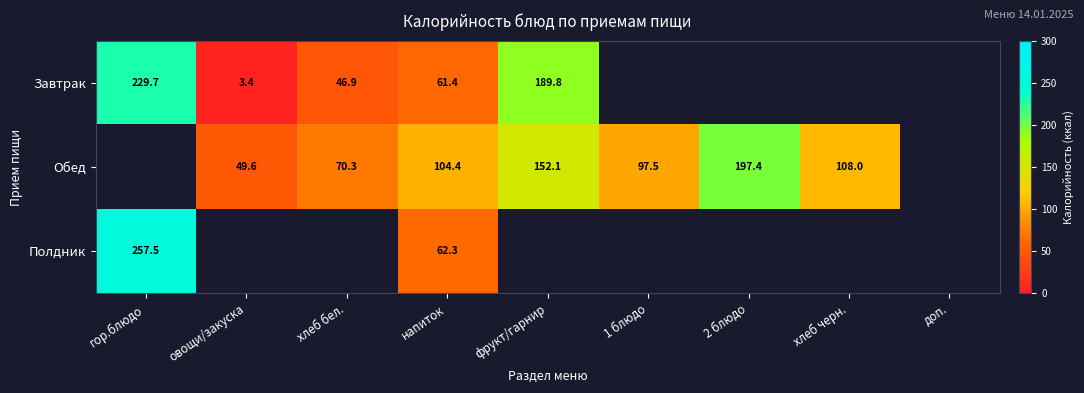

At which category is the sum across all series the highest?

гор.блюдо